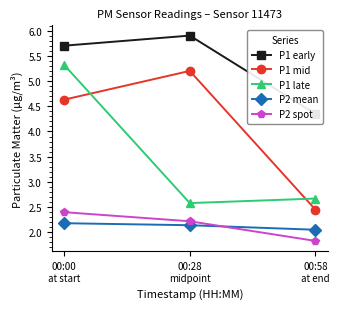

How many values in the P1 early series are below 5?

1